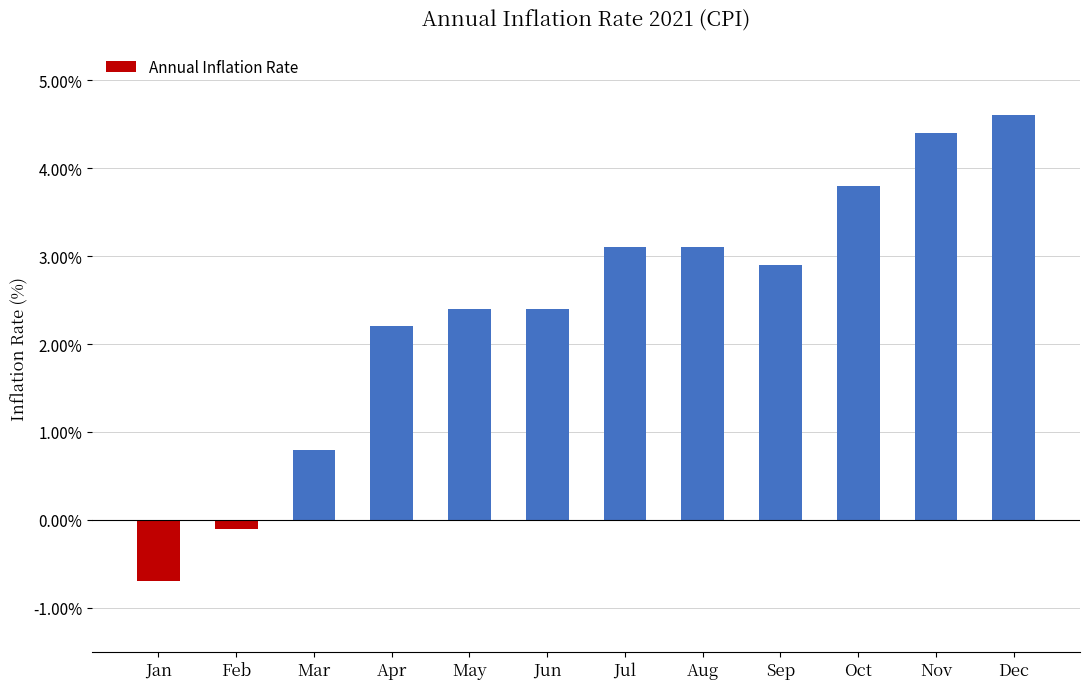

What is the difference between the maximum and minimum values?

5.3